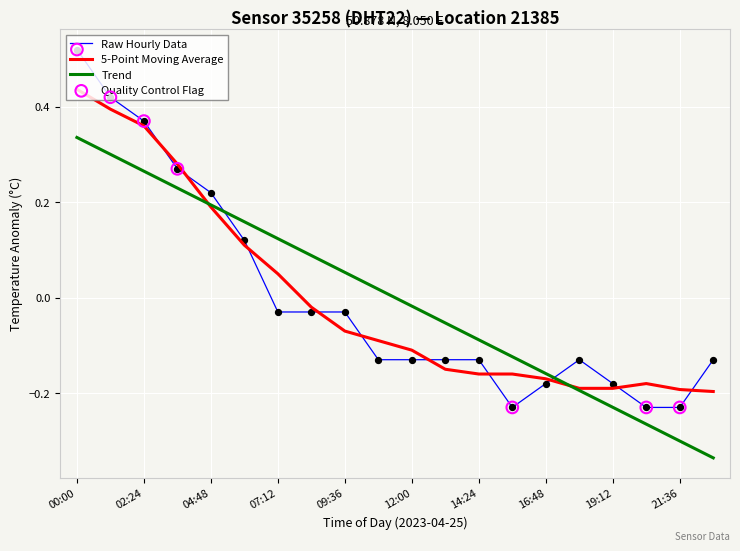

Which series has the widest spread of values?

Raw Hourly Data